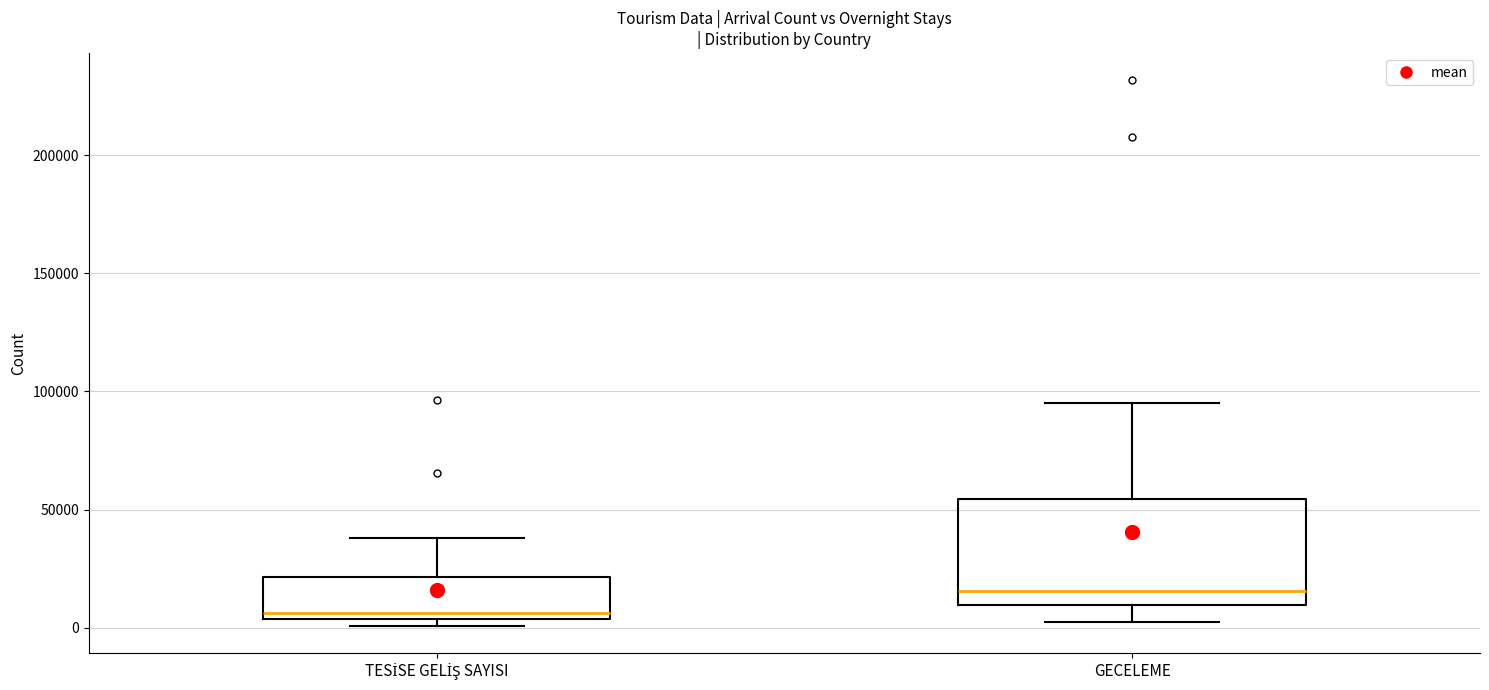

Comparing the boxes themselves (not the whiskers), which one is the tallest?

GECELEME